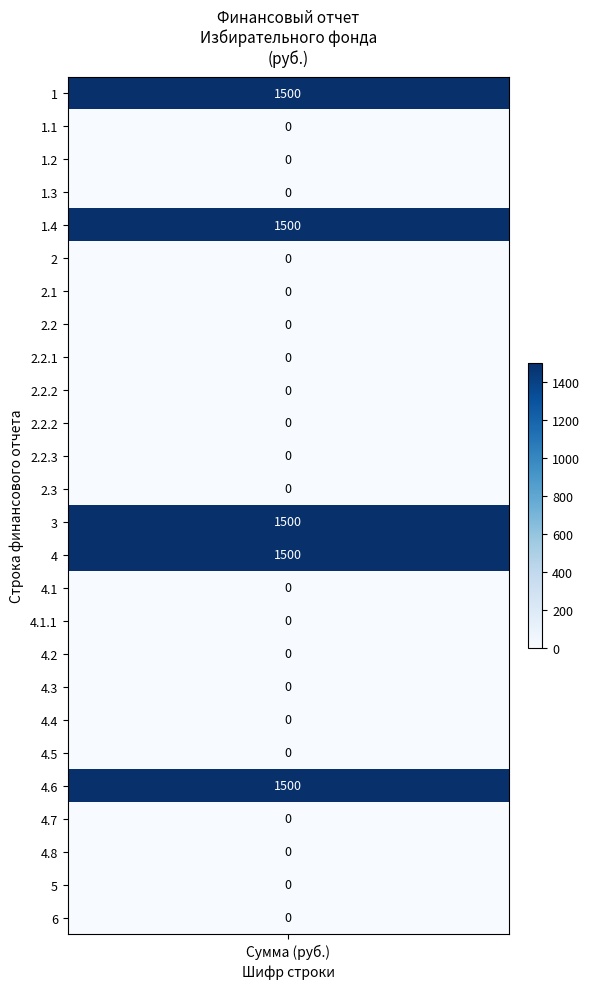

The 2 series shows 0 at 1. True or false?

True